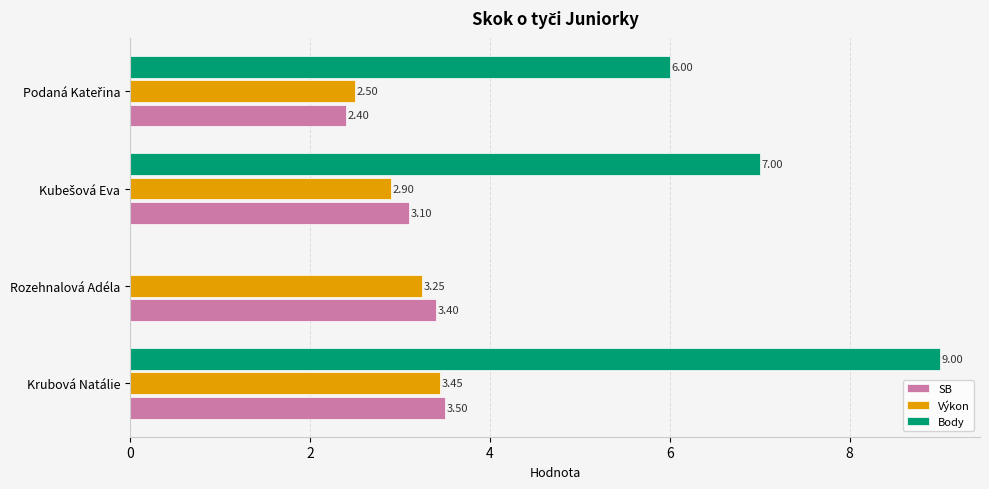

Which label corresponds to the largest value in the chart?

Krubová Natálie